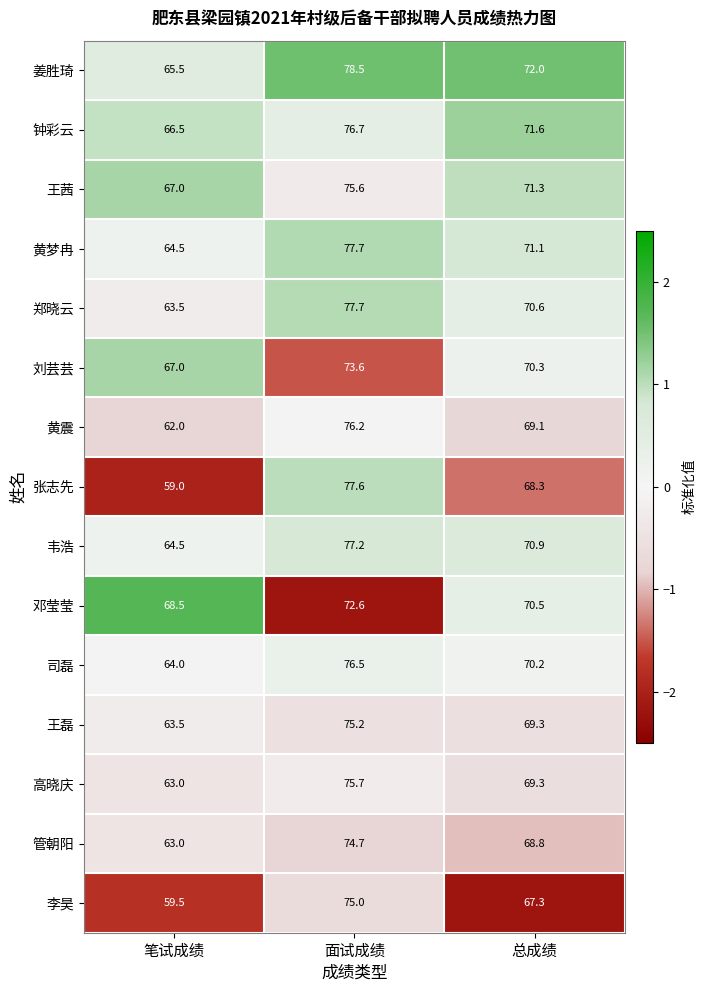

What is the minimum value for 刘芸芸?

67.0